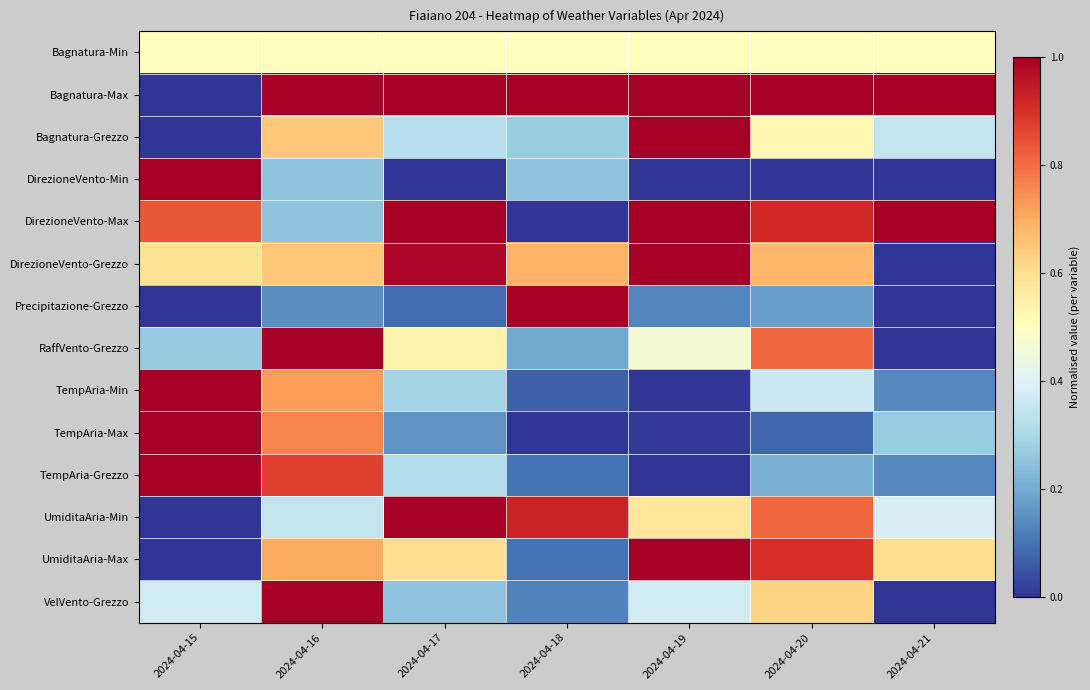

At which category is the sum across all series the highest?

2024-04-16